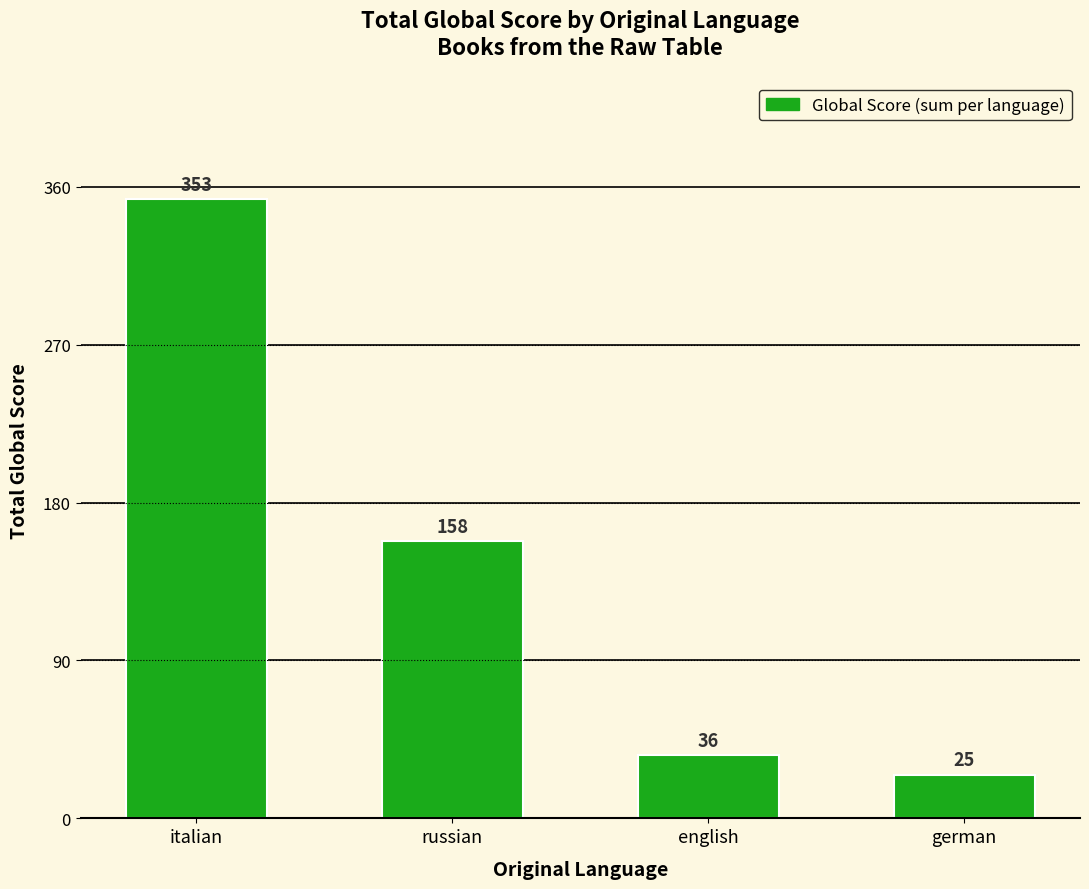

What is the sum of all values?

572